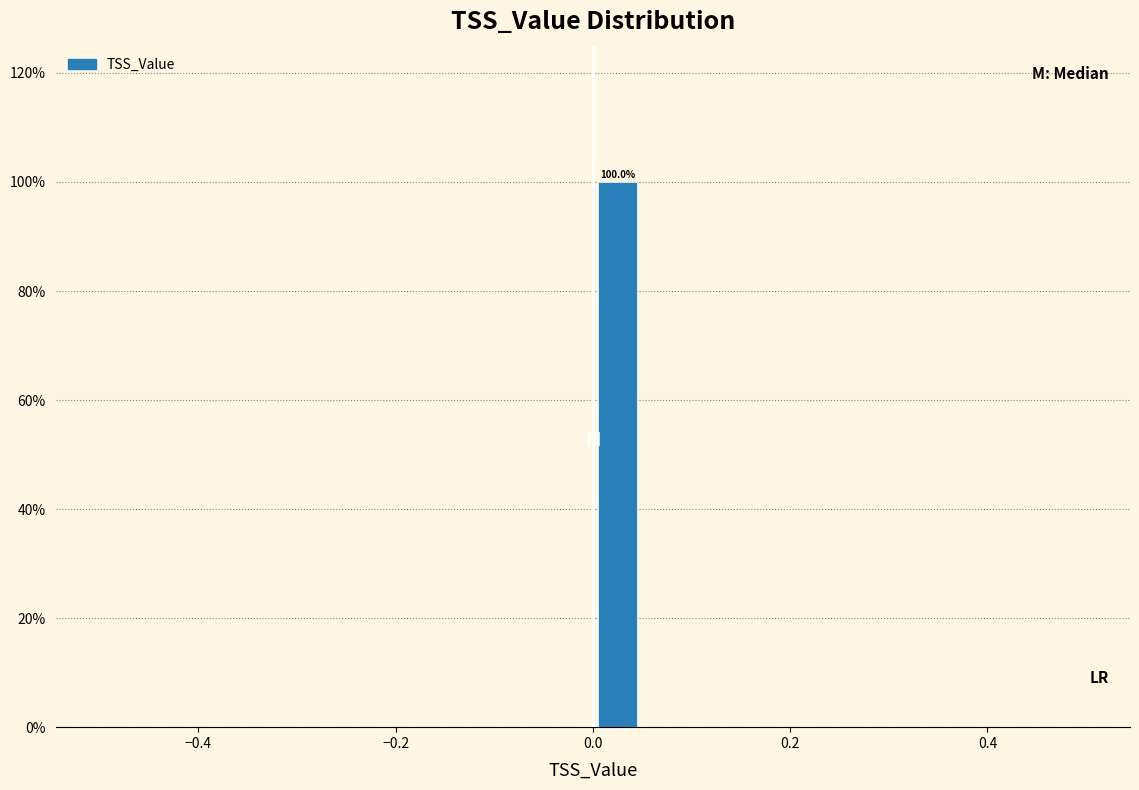

Around what value on the x-axis is the tallest bar? Give the approximate position of its centre, as read against the axis.

0.02